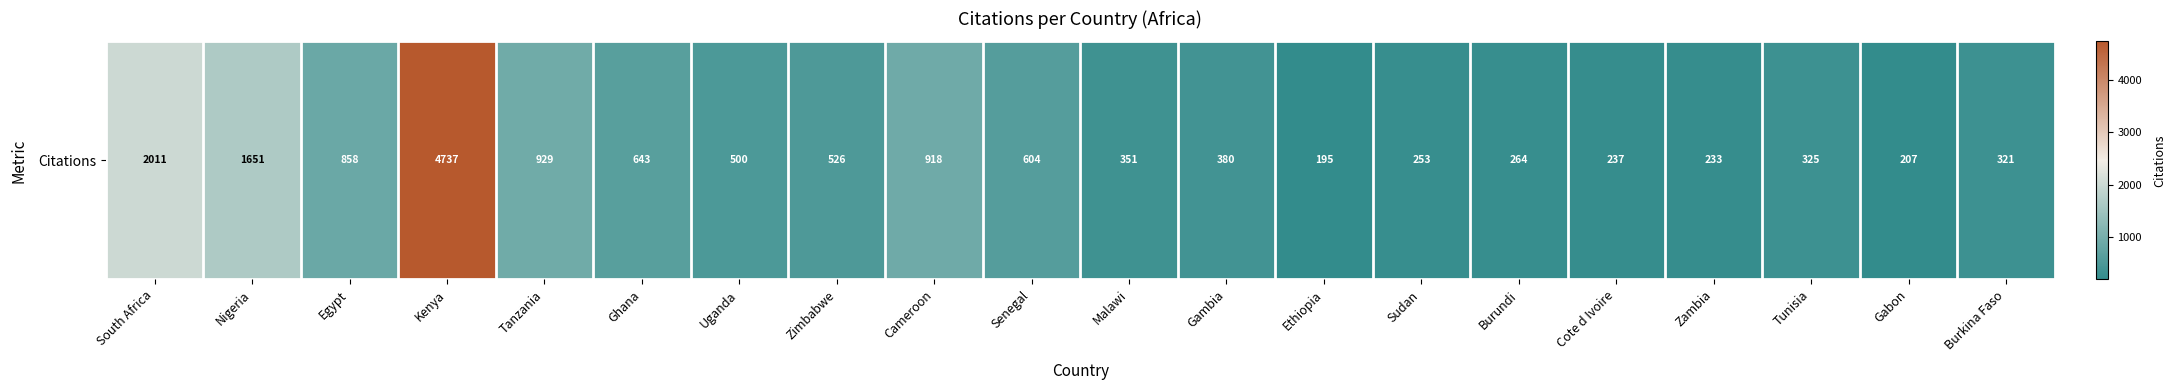

How many series are shown in this chart?

1